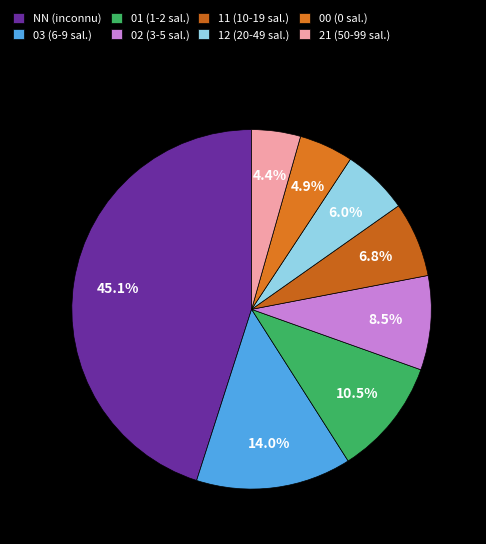

The NN slice represents 45% of the pie. True or false?

True